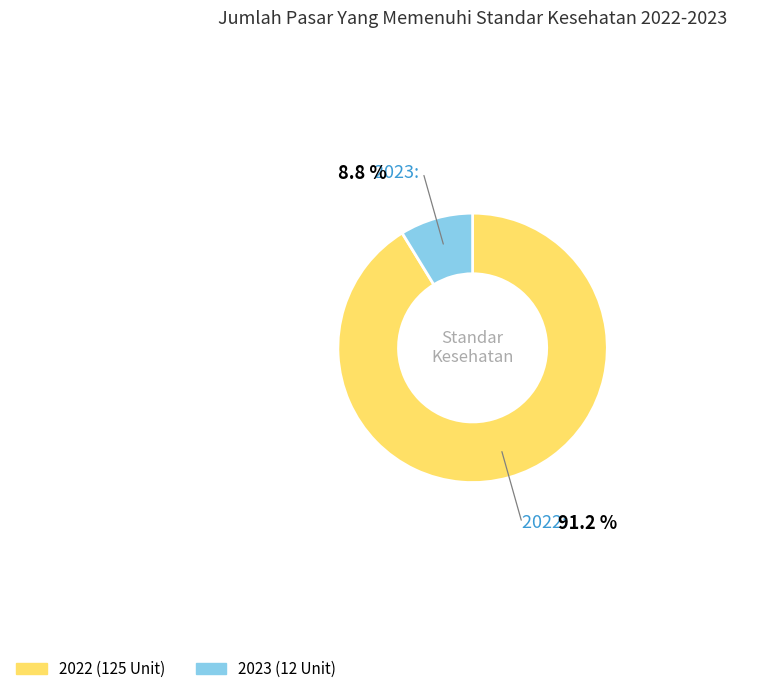

The 2023 slice represents 9% of the pie. True or false?

True